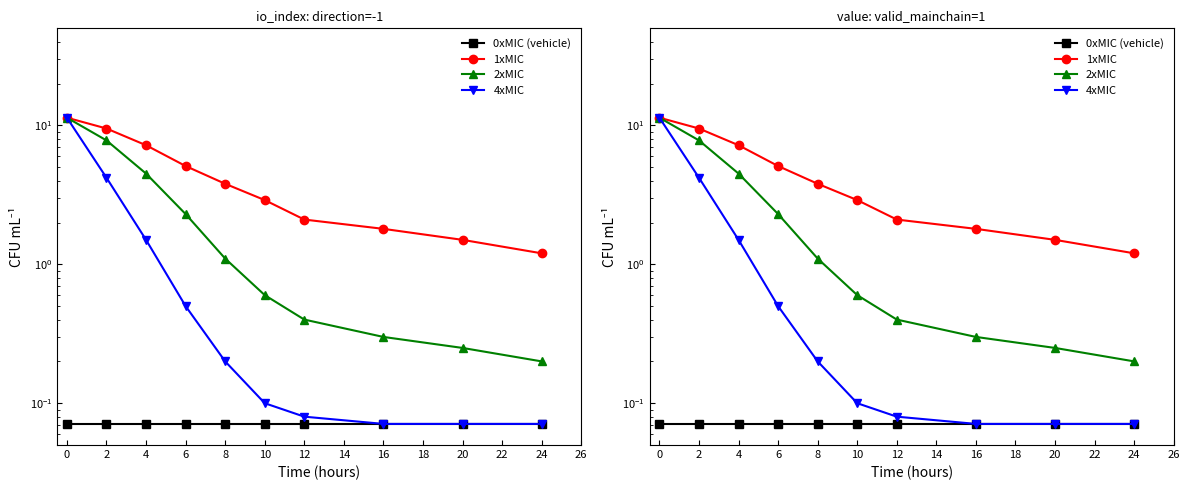

Reading right to left, list all the values displayed in this chart.

0xMIC (vehicle): 0.1	0.1	0.1	0.1	0.1	0.1	0.1	0.1	0.1	0.1
1xMIC: 1.2	1.5	1.8	2.1	2.9	3.8	5.1	7.2	9.5	11.4
2xMIC: 0.2	0.2	0.3	0.4	0.6	1.1	2.3	4.5	7.8	11.4
4xMIC: 0.1	0.1	0.1	0.1	0.1	0.2	0.5	1.5	4.2	11.4